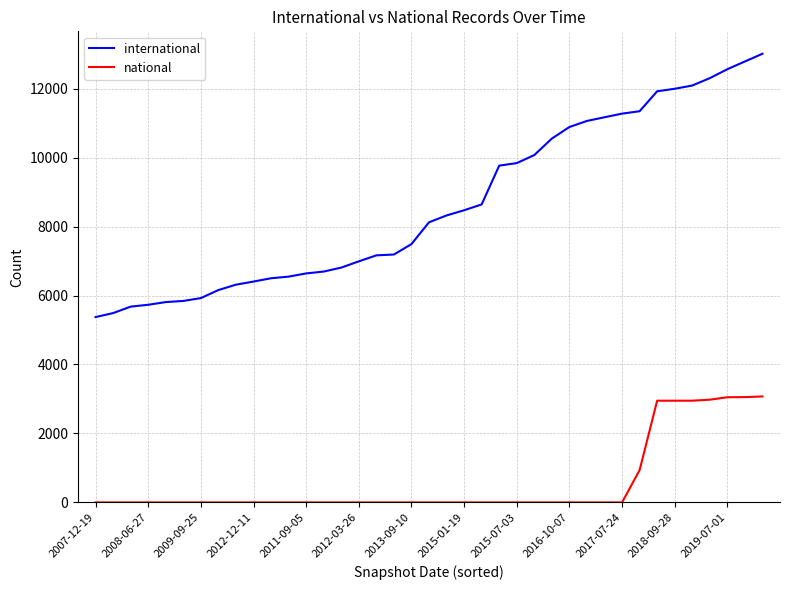

What is the sum of all international values?

336975